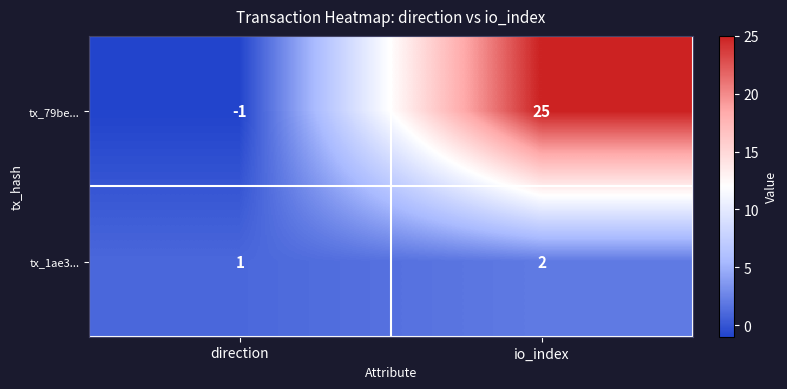

List the series in order of their peak value, lowest first.

tx_1ae3..., tx_79be...